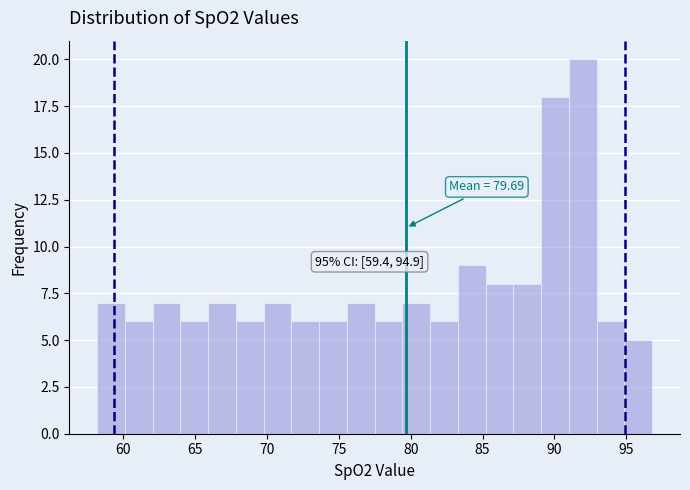

Around what value on the x-axis is the tallest bar? Give the approximate position of its centre, as read against the axis.

92.0